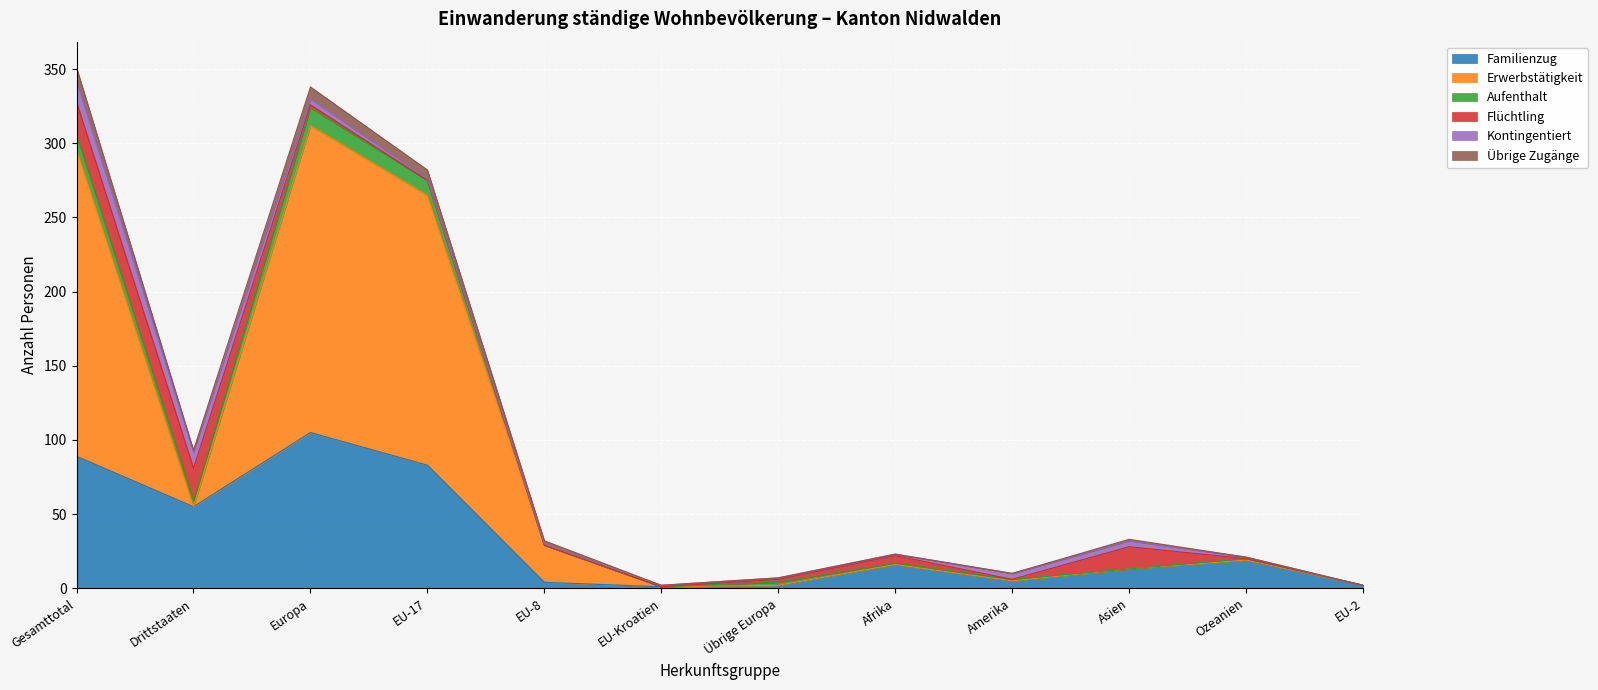

True or false: Familienzug has a value of 3 at Amerika.

False